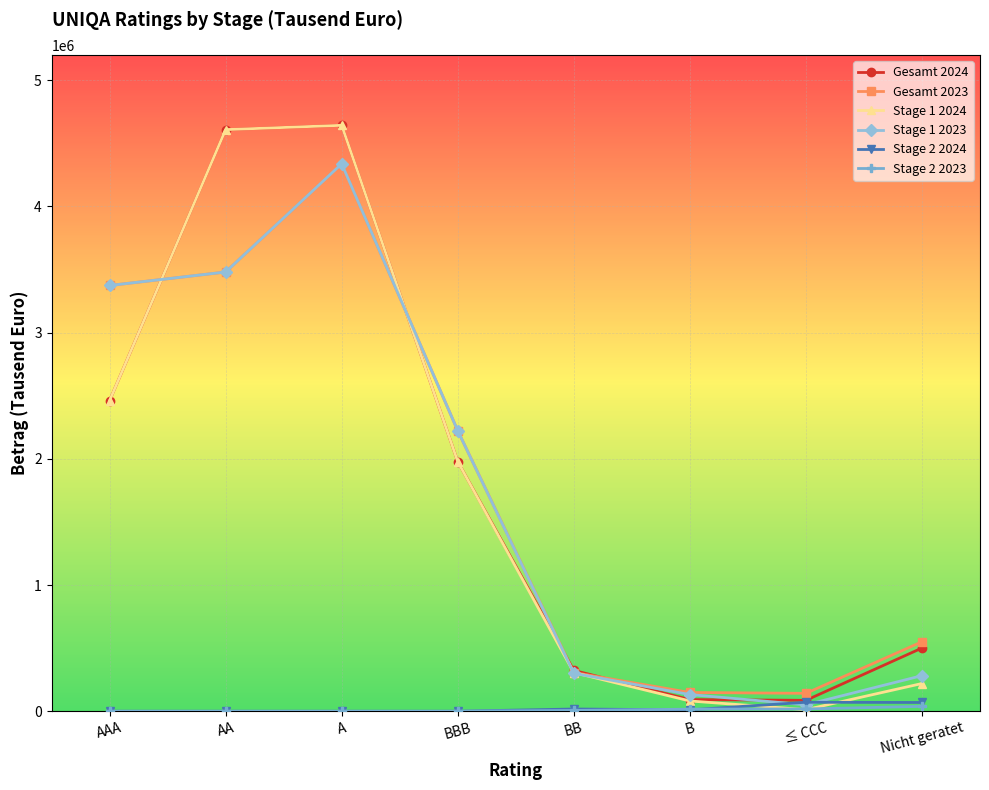

What is the total value across all series at A?

17958872